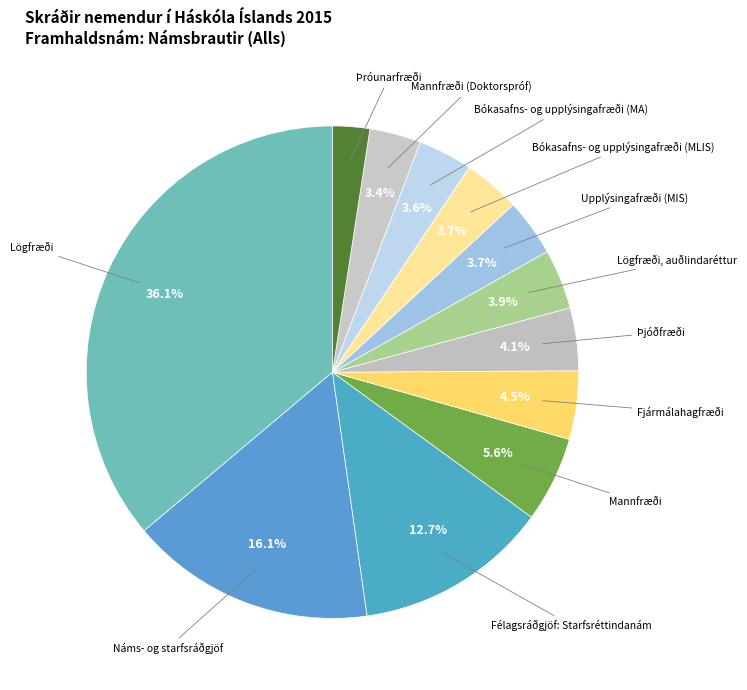

How many segments does this pie chart have?

12